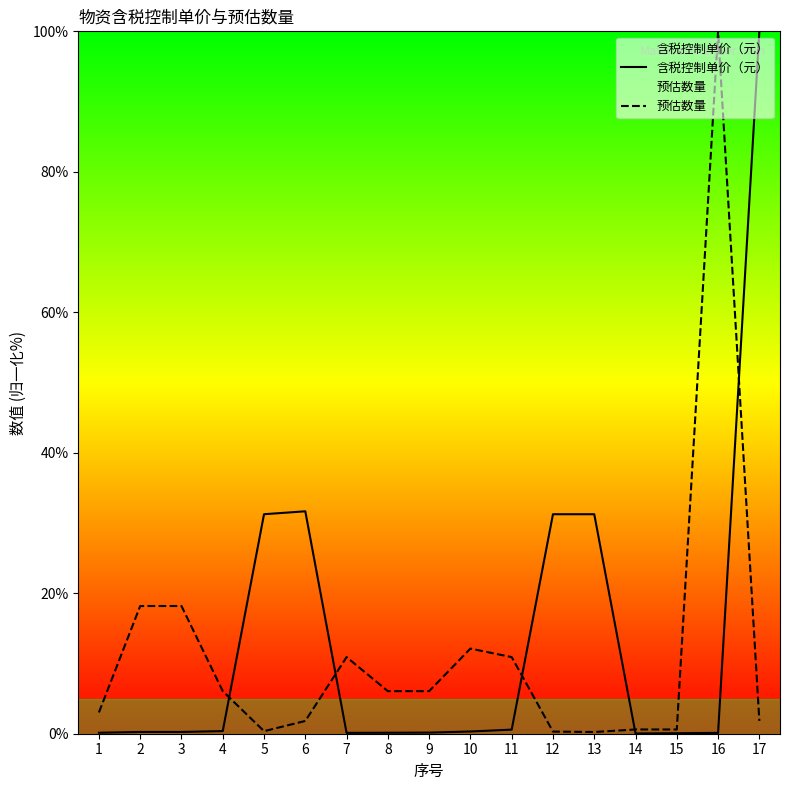

Count the number of data series in this chart.

2